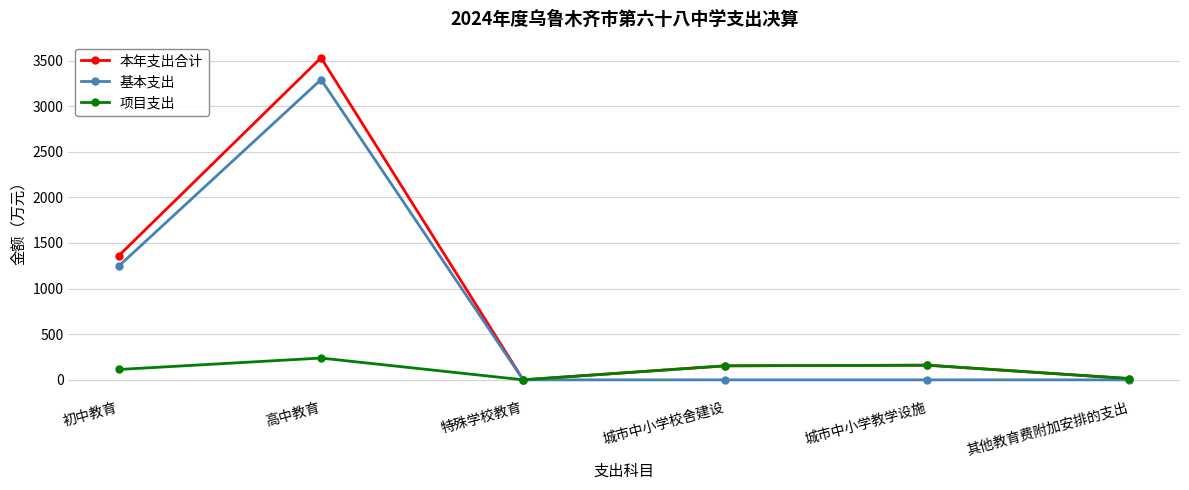

How many interior local peaks does the 本年支出合计 series have?

2